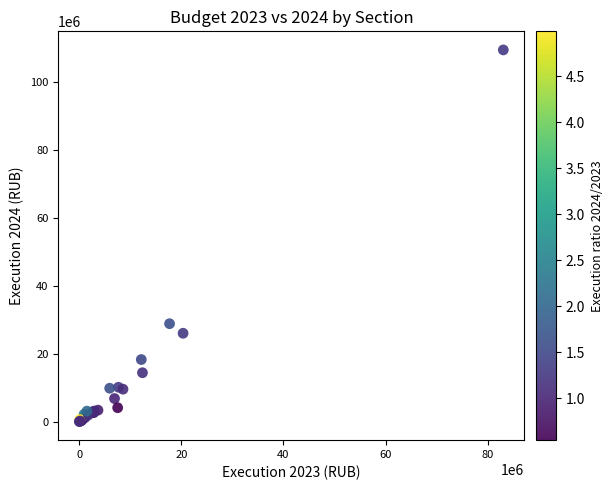

What Y value in the scatter plot is closest to 54740000?

28849793.0